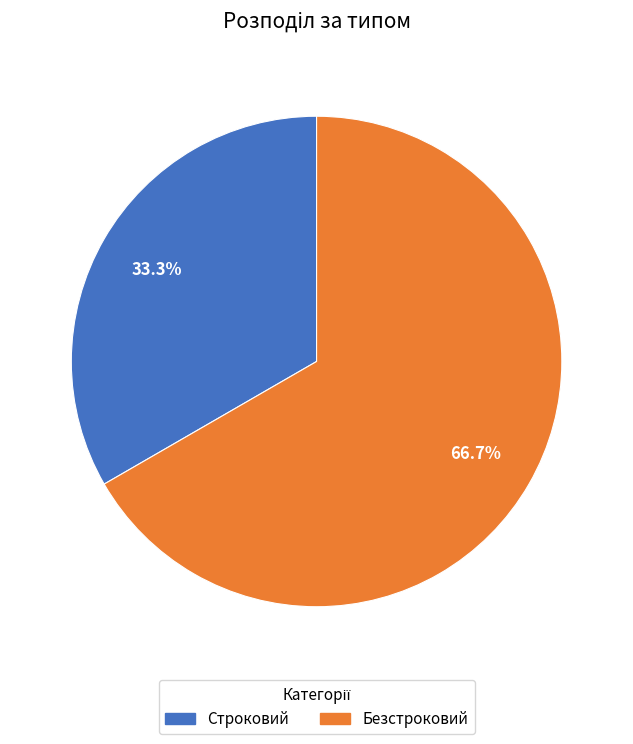

How many slices are in this pie chart?

2